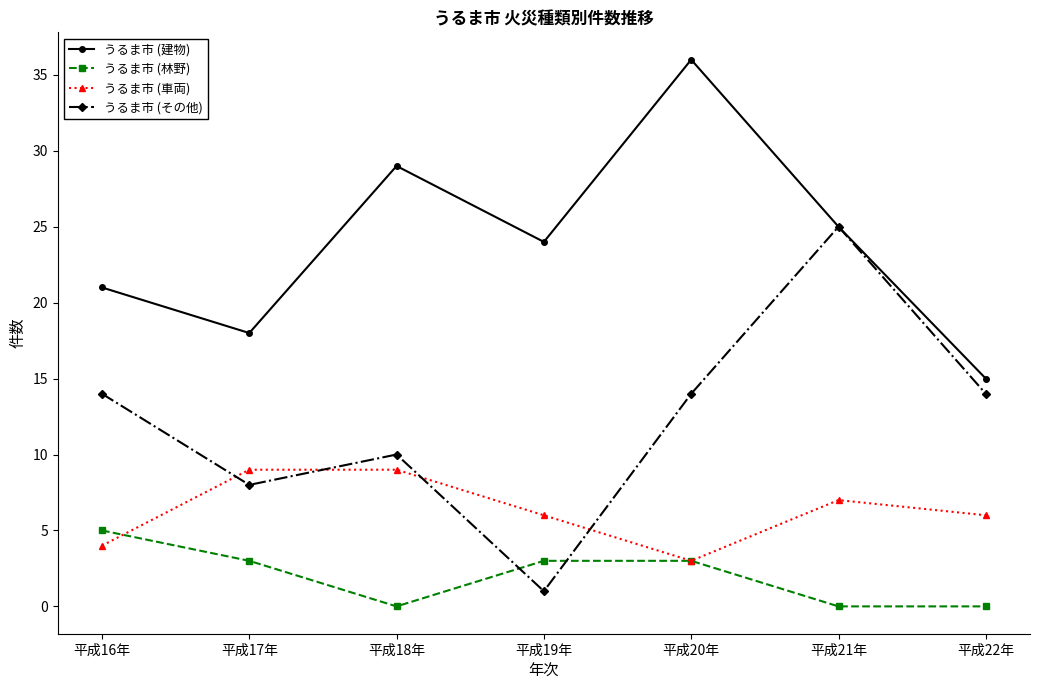

At which category does うるま市 (車両) reach its first local valley?

平成20年